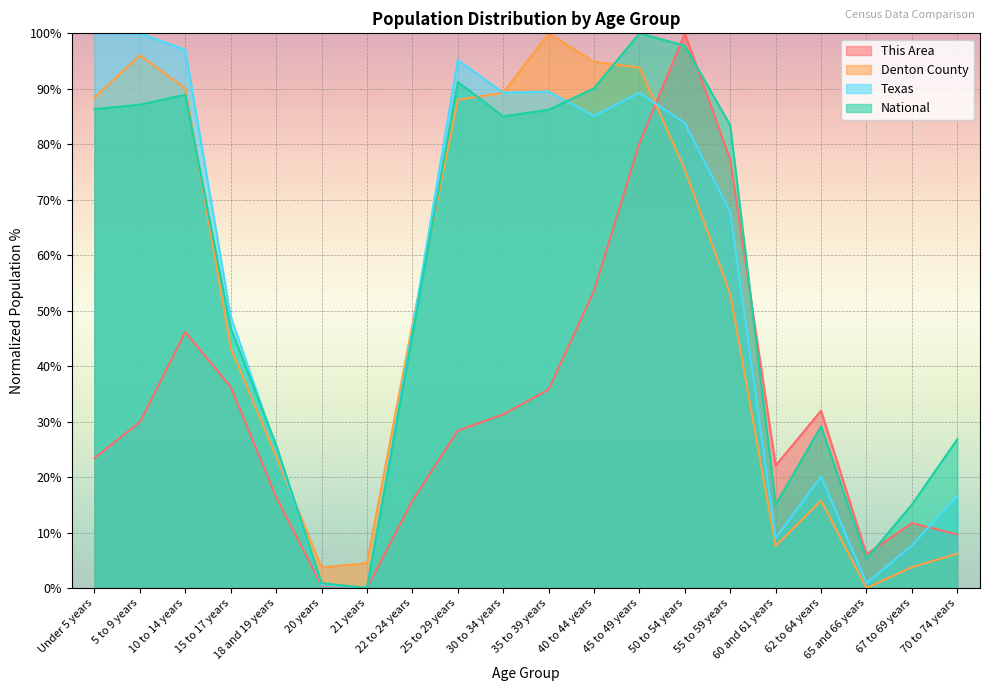

Where is Denton County nearest to the value 50?

22 to 24 years